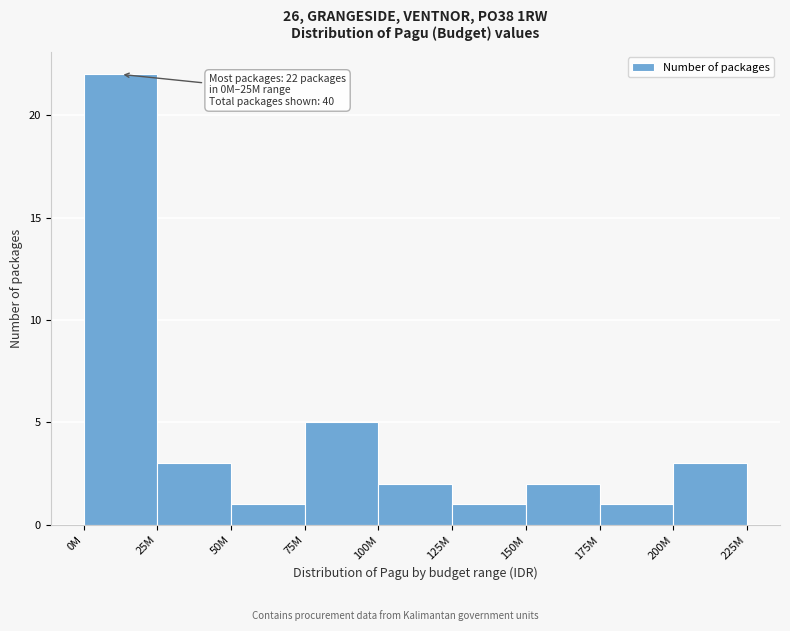

Reading left to right, extract all data points from this chart.

0M=22	25M=3	50M=1	75M=5	100M=2	125M=1	150M=2	175M=1	200M=3